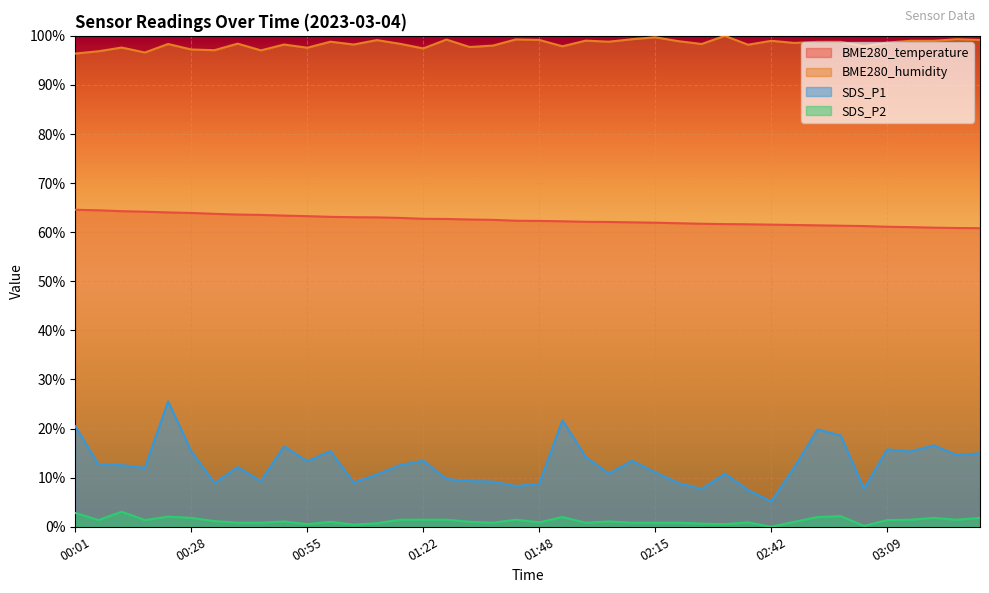

True or false: BME280_humidity and SDS_P1 cross at least once.

False